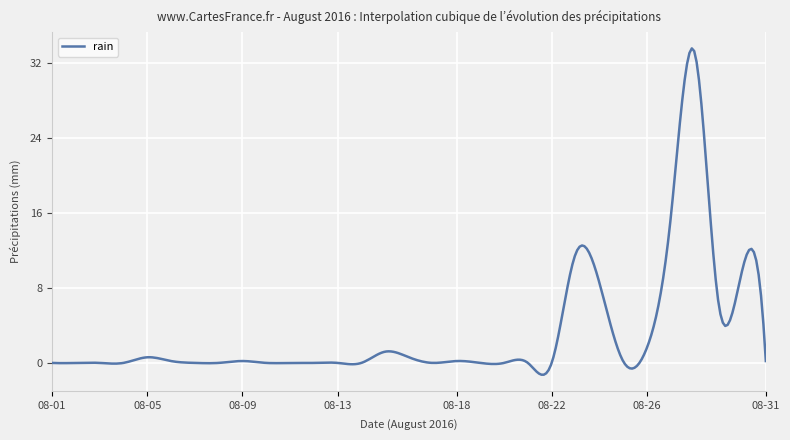

What is the greatest value displayed?

33.6